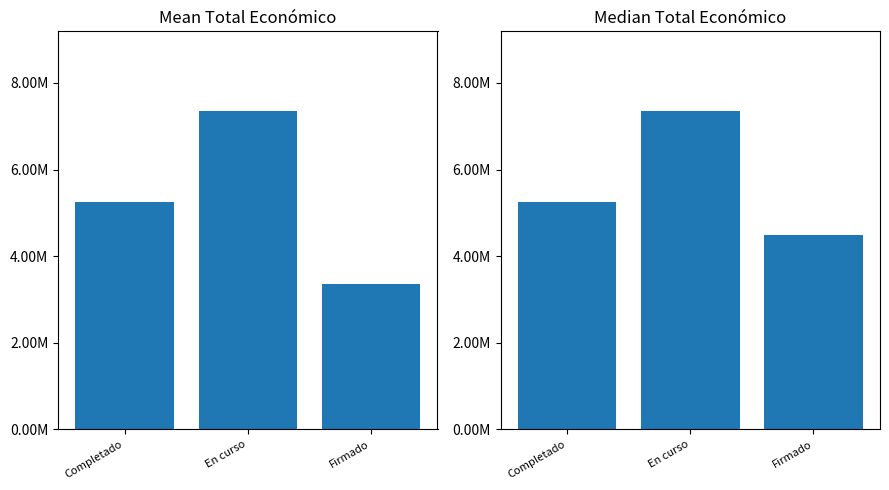

Reading left to right, list all the values displayed in this chart.

Mean Total Económico: Completado=5260987.0	En curso=7352422.0	Firmado=3351582.6
Median Total Económico: Completado=5260987.0	En curso=7352422.0	Firmado=4484546.0